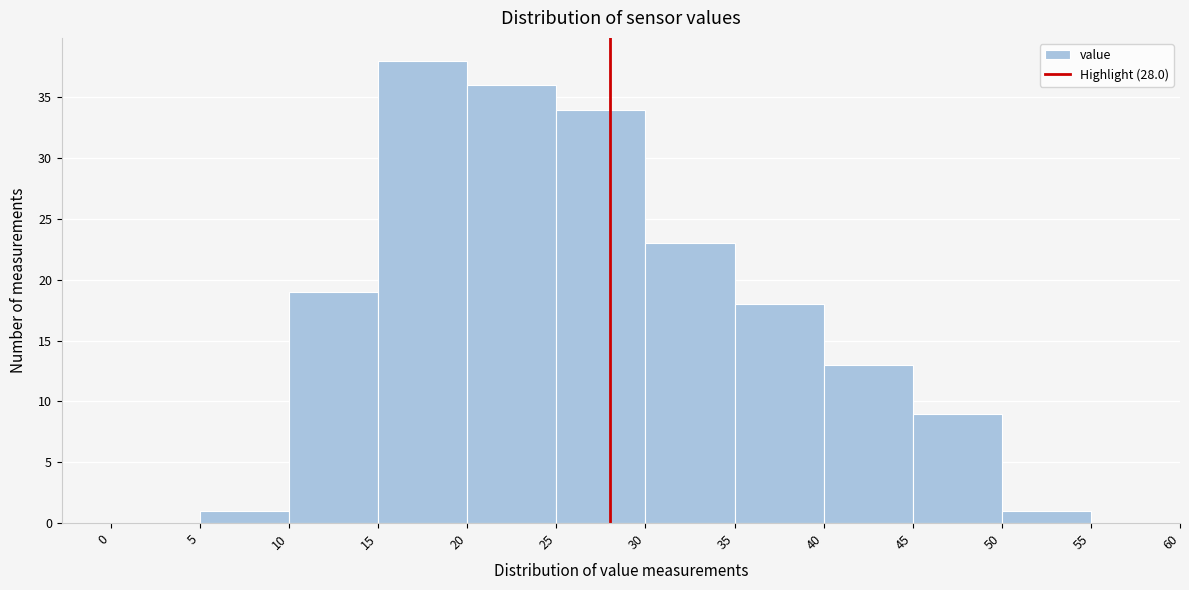

Reading left to right, transcribe this chart: for each bar, give the range it covers on the x-axis and its height. The values are not printed on the chart, so give them approximately, as read against the axis.

0 to 5: 0
5 to 10: 1
10 to 15: 19
15 to 20: 38
20 to 25: 36
25 to 30: 34
30 to 35: 23
35 to 40: 18
40 to 45: 13
45 to 50: 9
50 to 55: 1